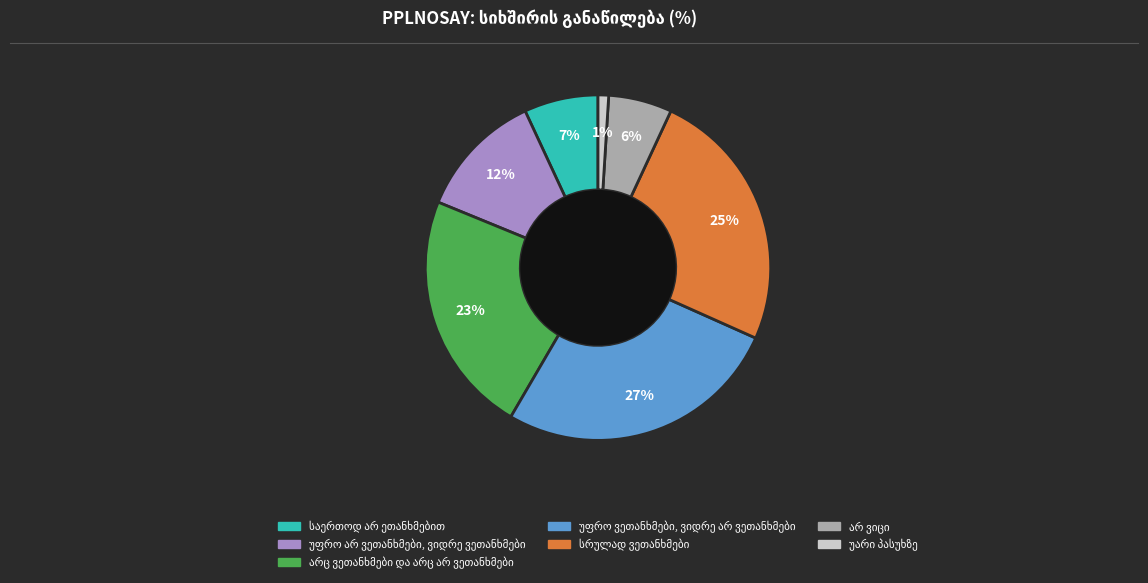

Count the number of slices in the pie.

7